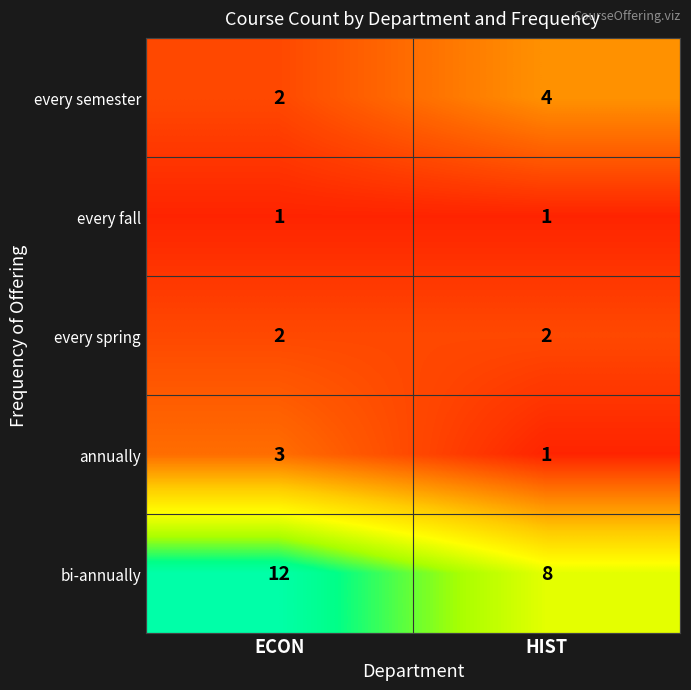

List the series in order of their peak value, lowest first.

every fall, every spring, annually, every semester, bi-annually